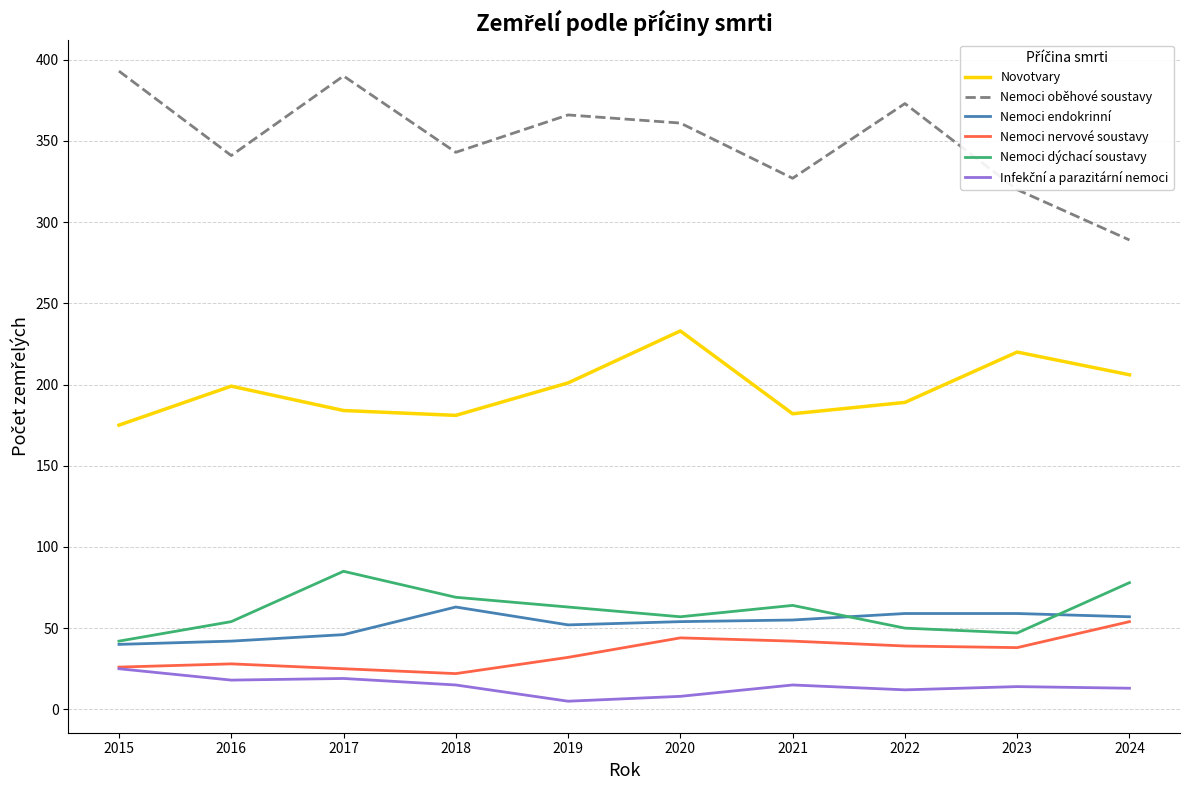

Which series has the largest total across all categories?

Nemoci oběhové soustavy